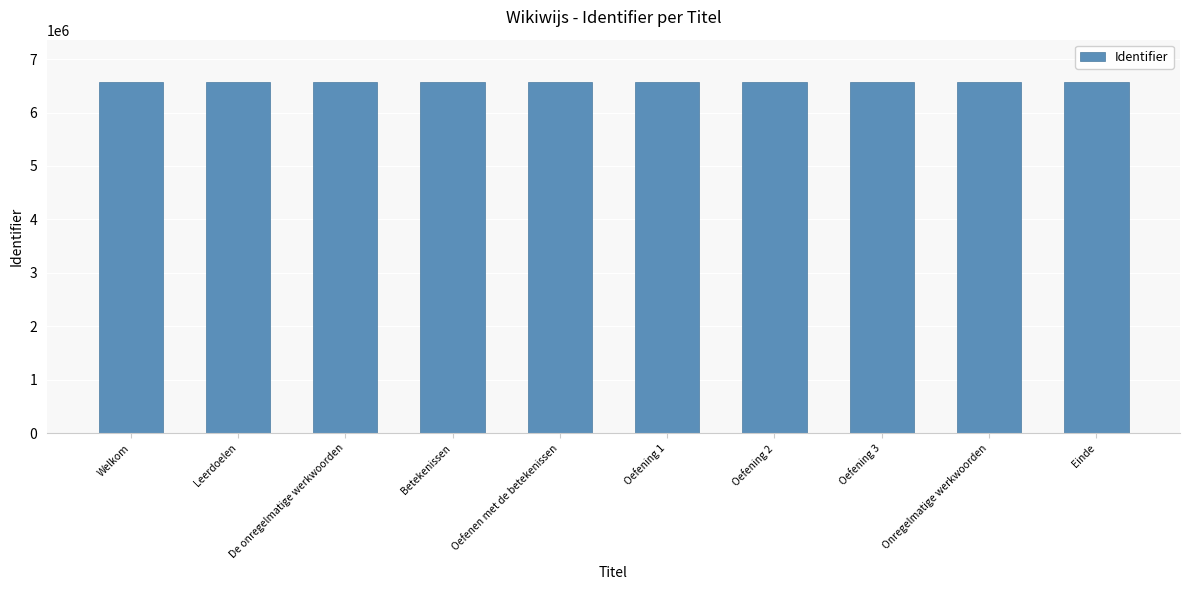

What is the difference between the maximum and minimum values?

6923